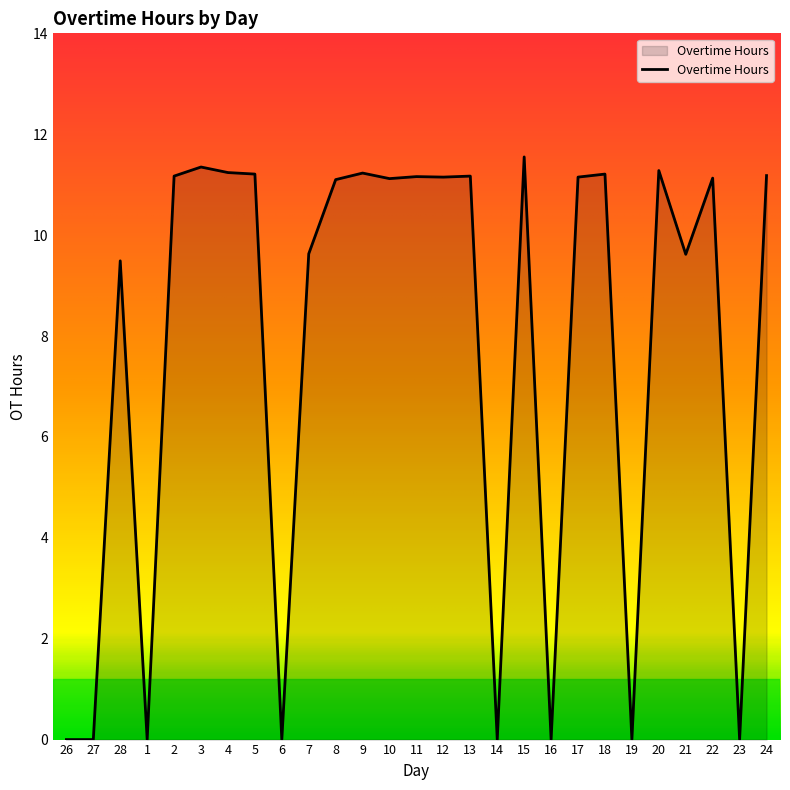

What is the change in value from 1 to 5?

+11.2